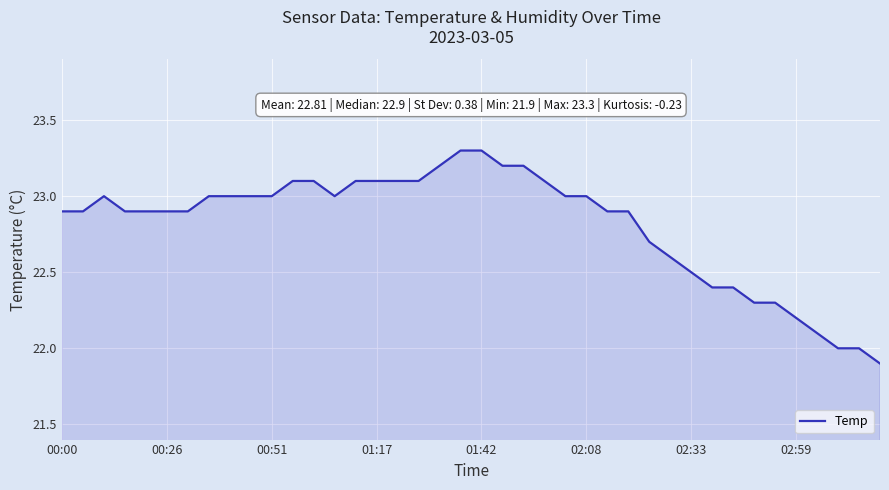

Does the chart have visible grid lines?

Yes